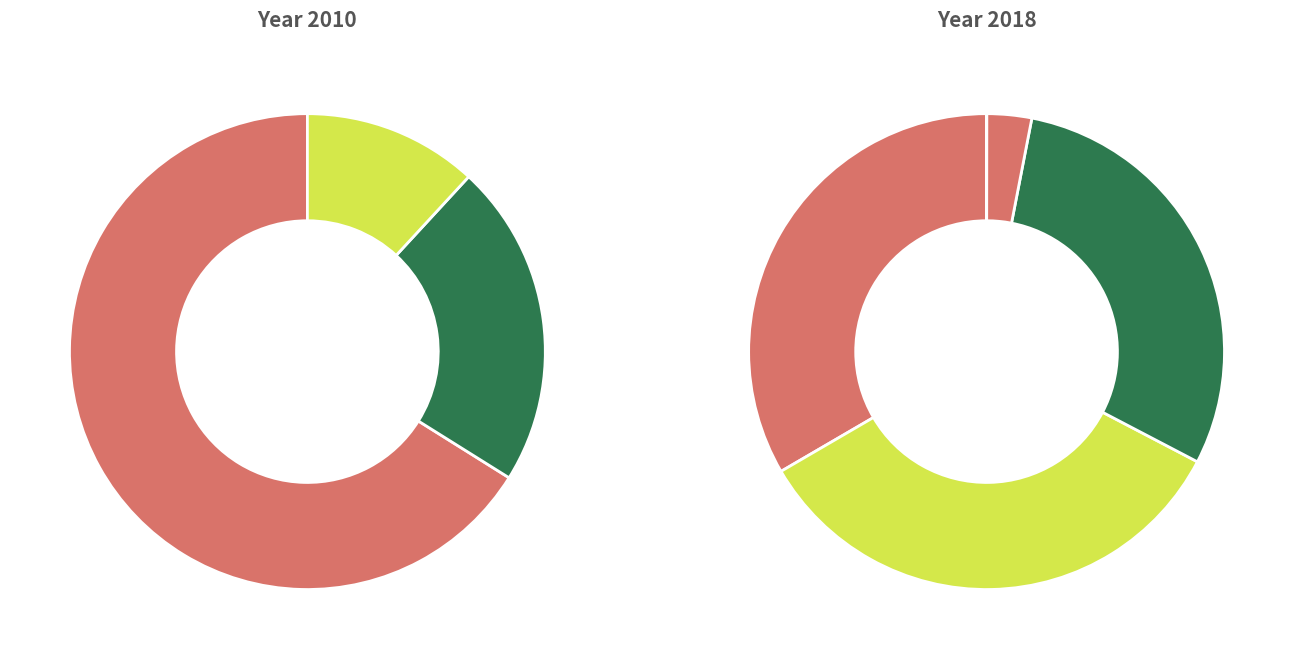

True or false: Weedflower accounts for 3% of the total.

True